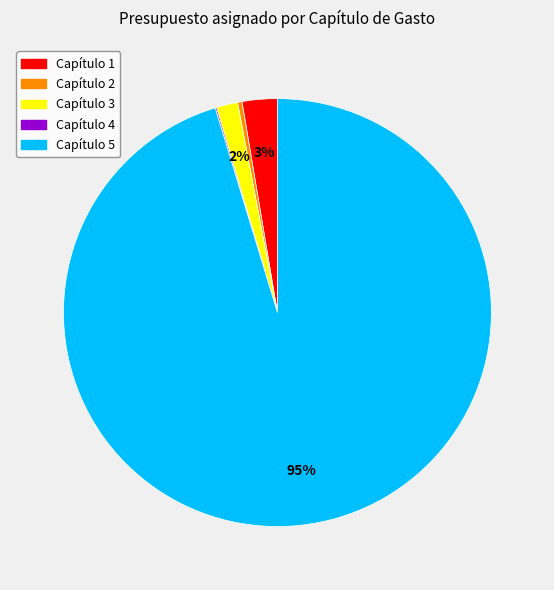

To the nearest percent, what is the combined percentage of Capítulo 3 and Capítulo 5?

97%